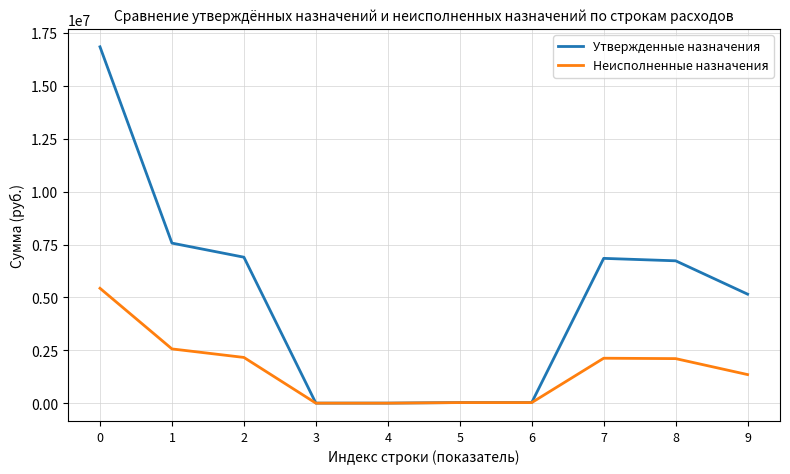

What is the maximum value for Неисполненные назначения?

5432845.2